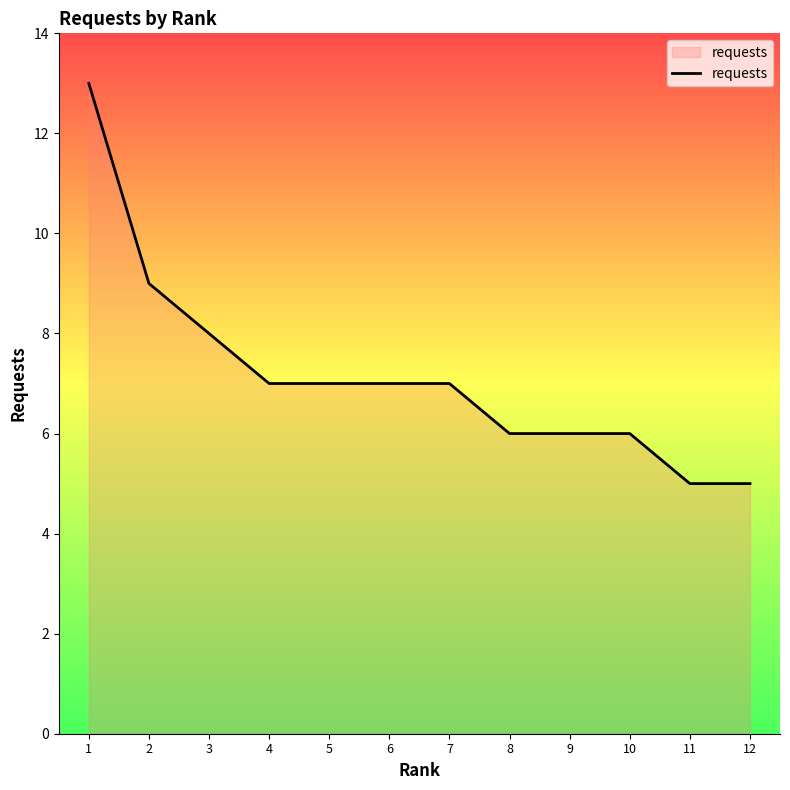

Reading left to right, transcribe all the data shown in this chart.

1=13	2=9	3=8	4=7	5=7	6=7	7=7	8=6	9=6	10=6	11=5	12=5